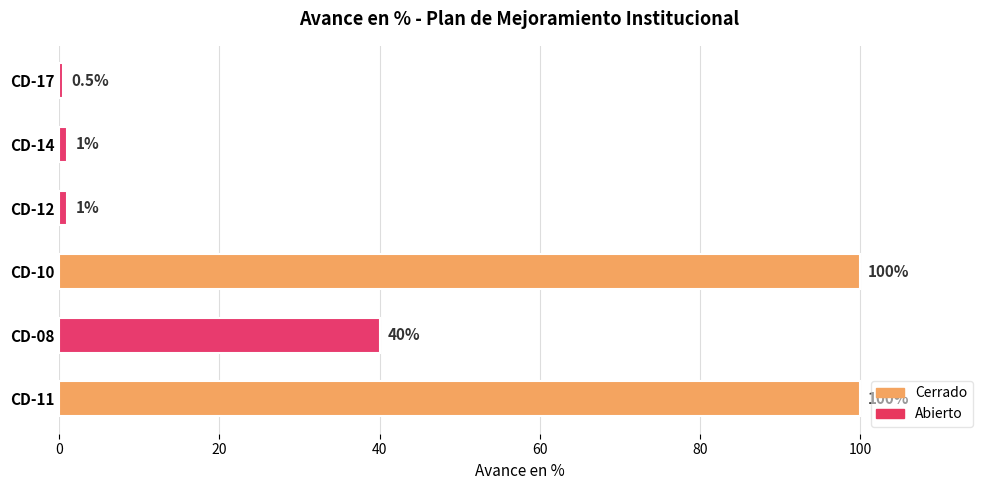

Which has a higher value, CD-12 or CD-11?

CD-11